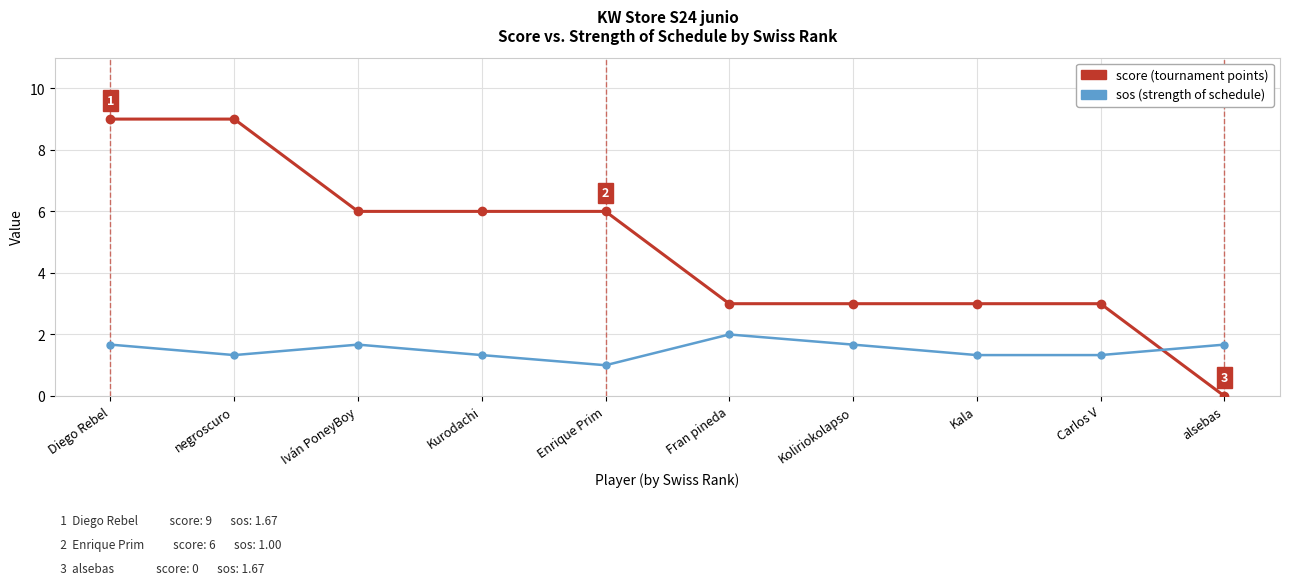

What is the maximum value shown in the chart?

9.0